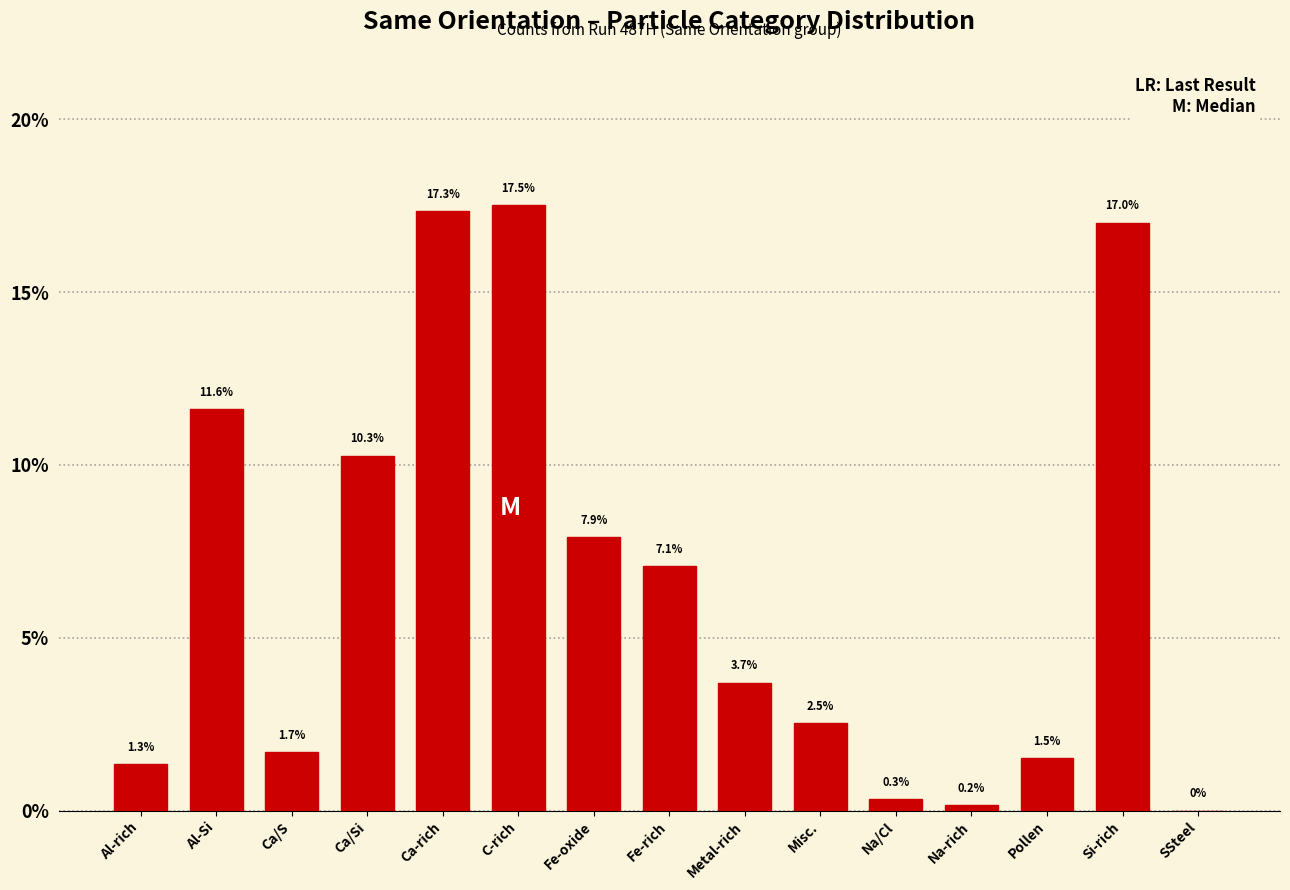

Reading left to right, extract all data points from this chart.

Al-rich=1.3	Al-Si=11.6	Ca/S=1.7	Ca/Si=10.3	Ca-rich=17.3	C-rich=17.5	Fe-oxide=7.9	Fe-rich=7.1	Metal-rich=3.7	Misc.=2.5	Na/Cl=0.3	Na-rich=0.2	Pollen=1.5	Si-rich=17.0	SSteel=0.0